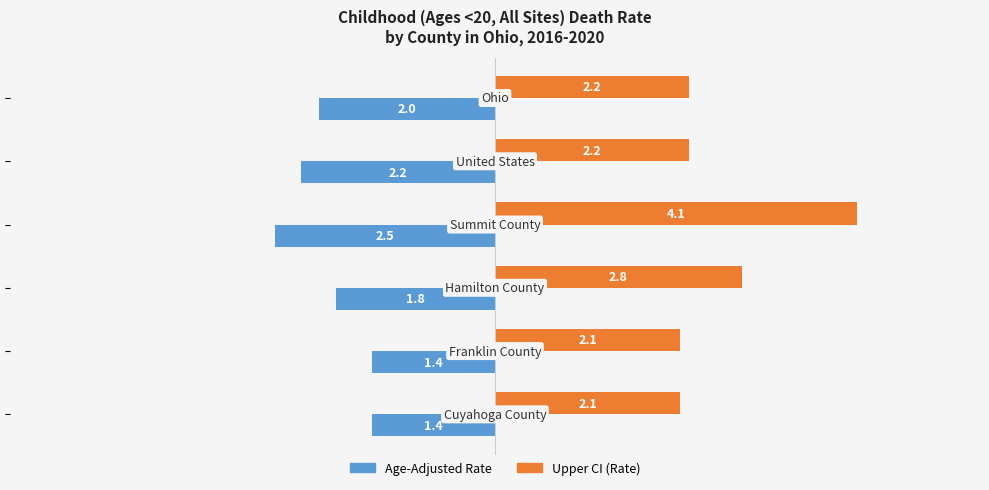

What is the minimum value shown in the chart?

-2.5